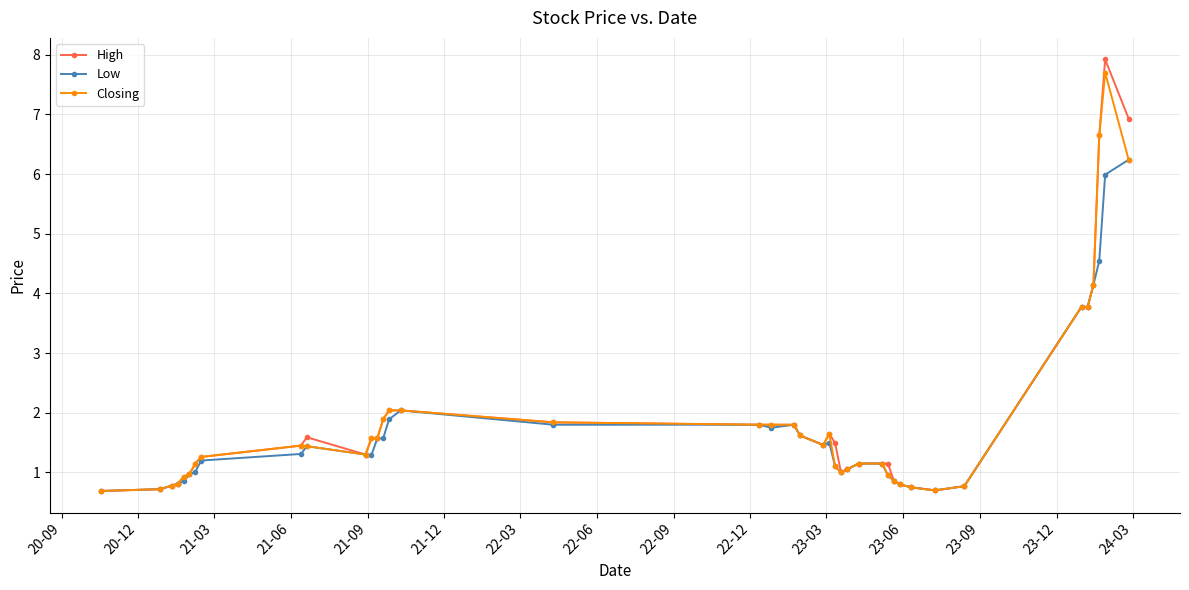

What is the value of the High point at the 12th from the left?

1.6